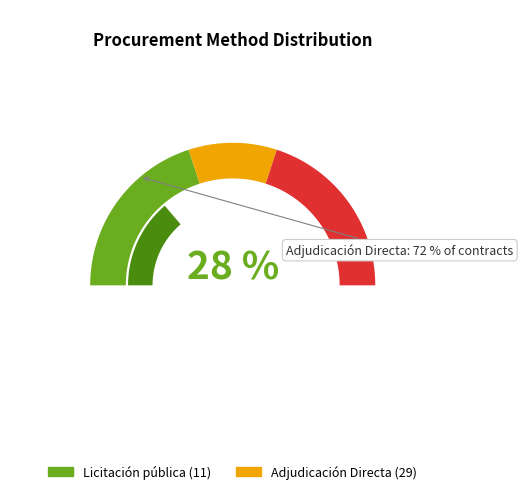

Is there any slice that represents more than half of the pie?

Yes